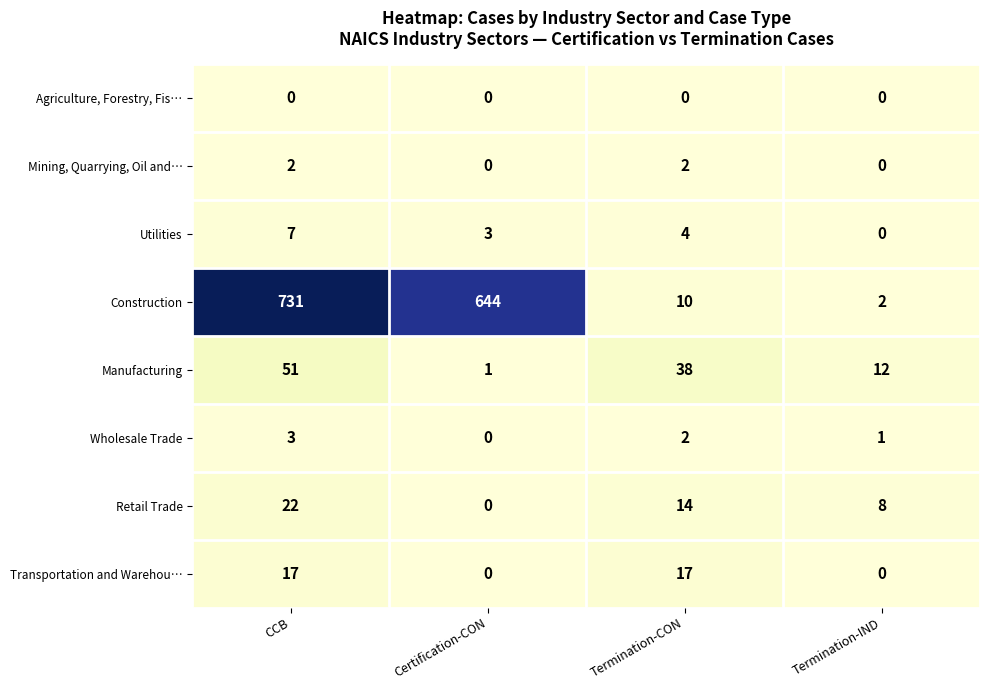

Which series changed the most between Termination-CON and Termination-IND?

Manufacturing